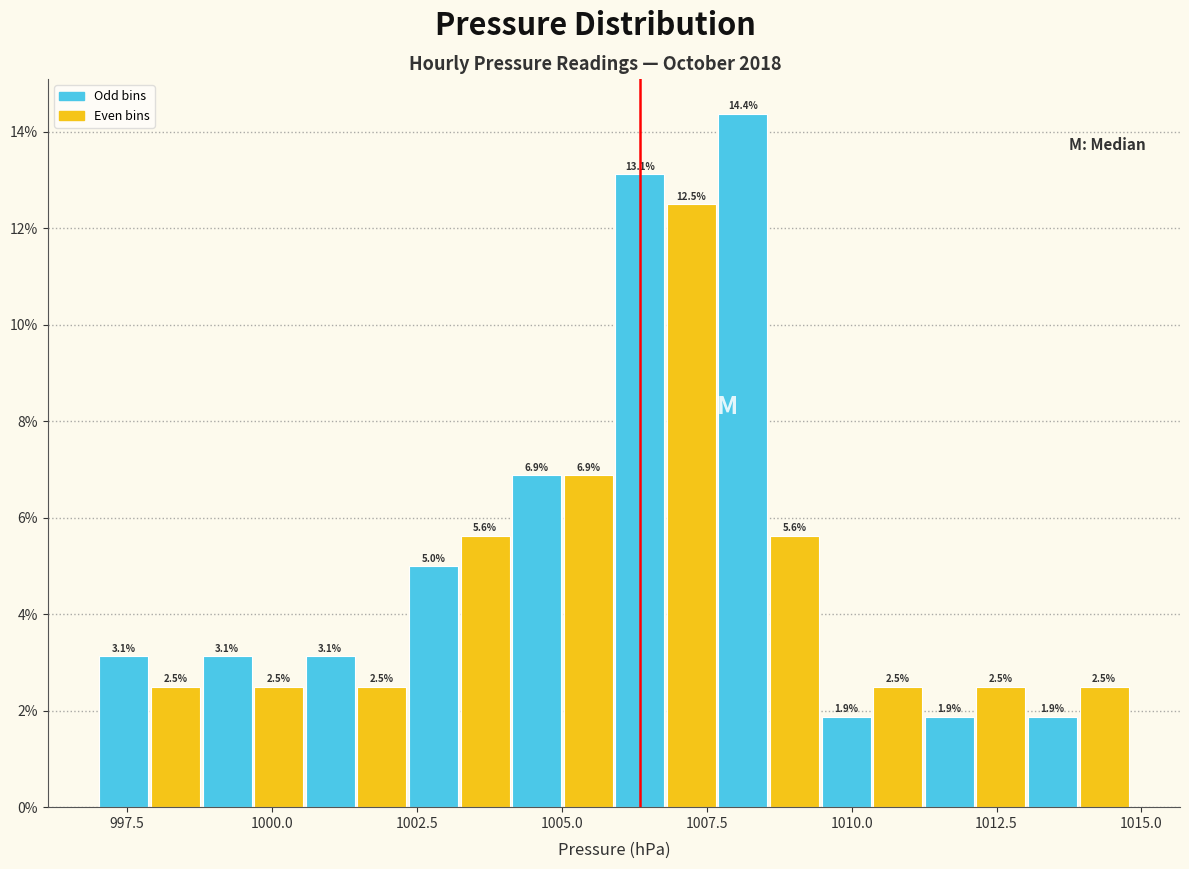

Around what value on the x-axis is the tallest bar? Give the approximate position of its centre, as read against the axis.

1008.0